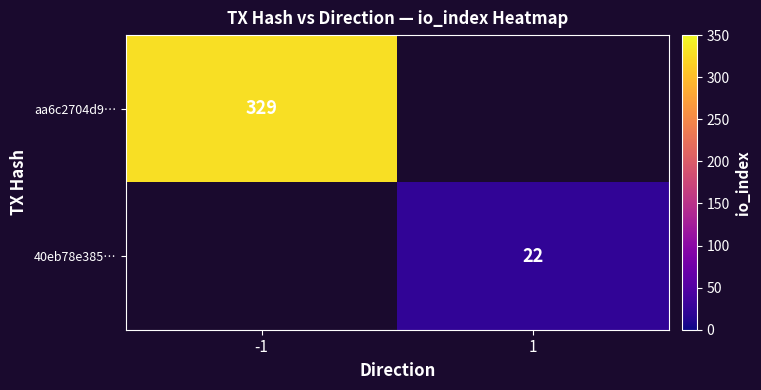

Is it true that 40eb78e385… equals 22 at 1?

True